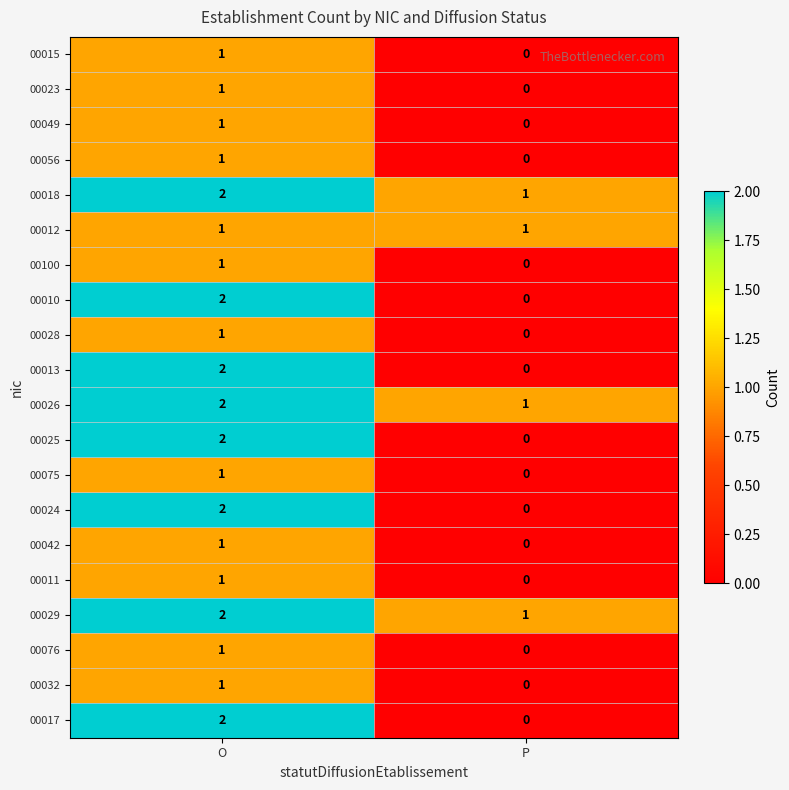

Which category has the highest value in the 00042 series?

O